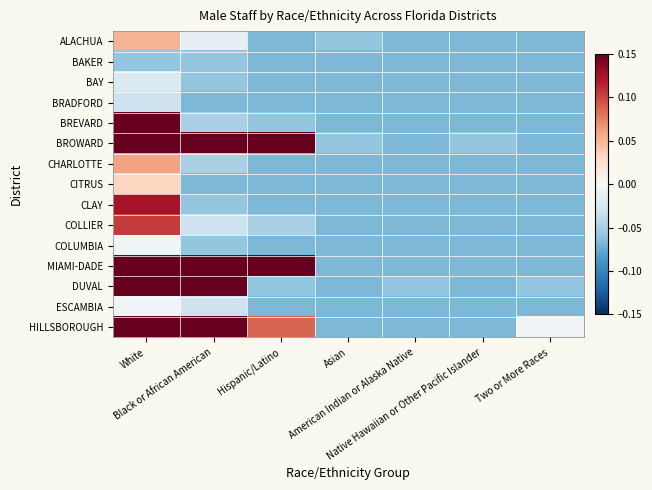

At which category is the sum across all series the highest?

White